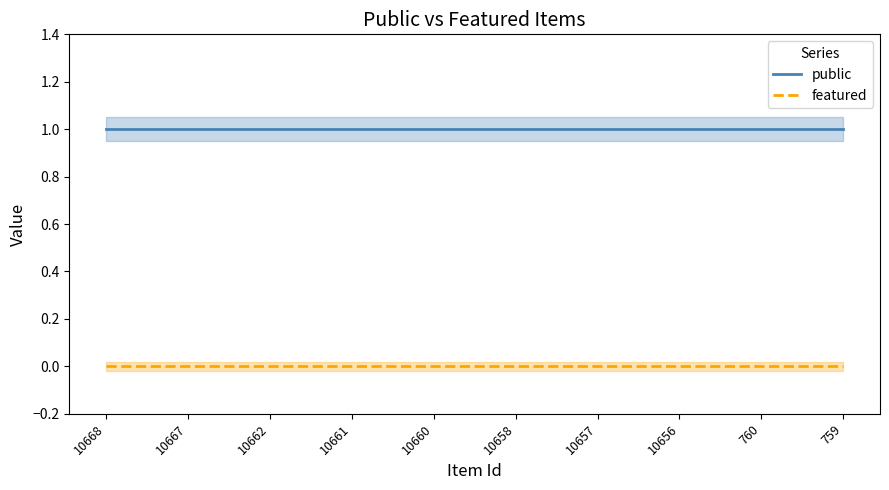

What is the sum of all public values?

10